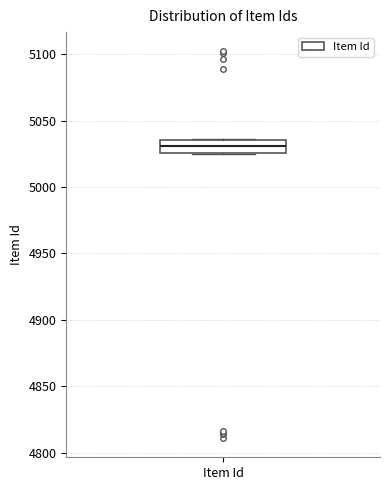

Where is the upper edge of the box for Item Id on the y-axis? The values are not printed on the chart, so give them approximately, as read against the axis.

5035